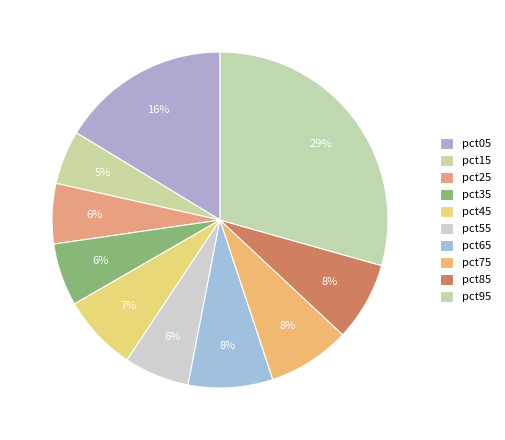

How many segments does this pie chart have?

10